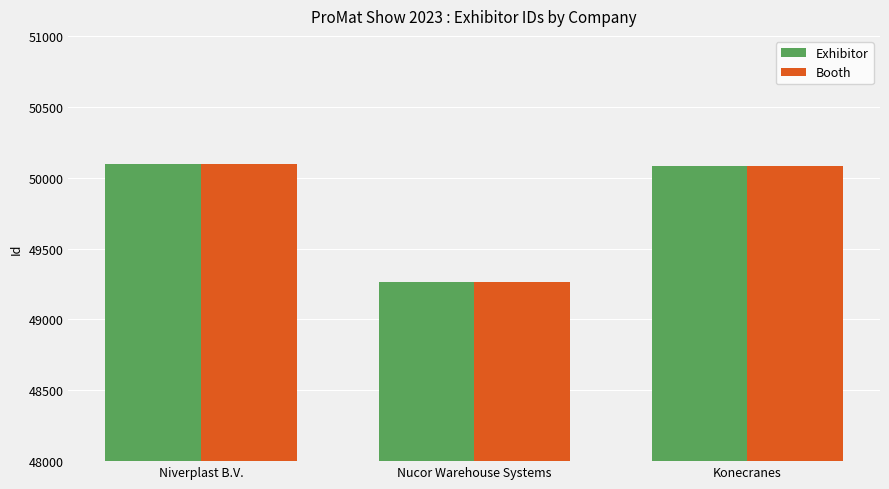

Is it true that Booth equals 49266 at Nucor Warehouse Systems?

True